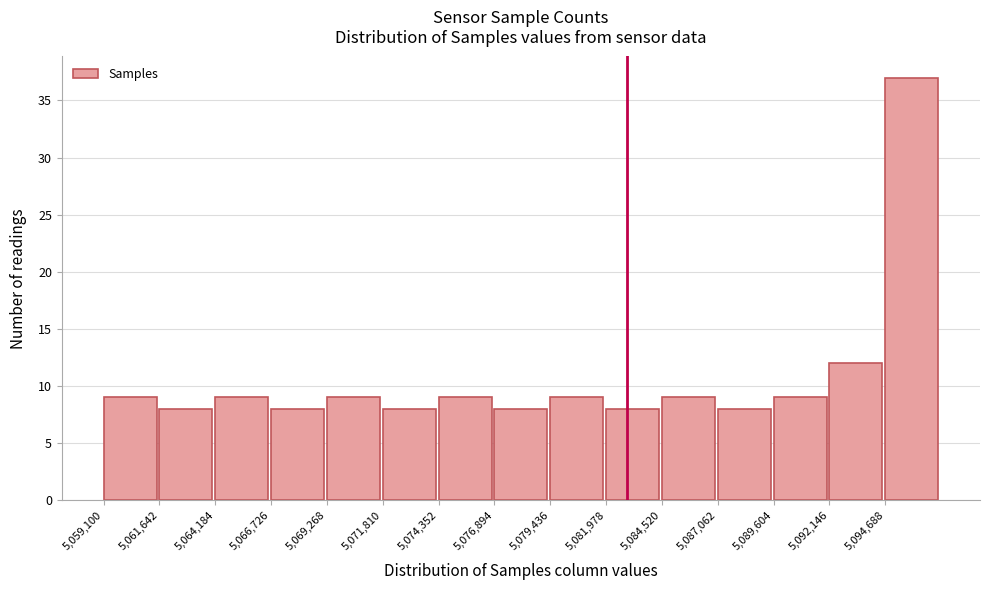

Over which range of the x-axis is the bar tallest?

5094500 to 5097000